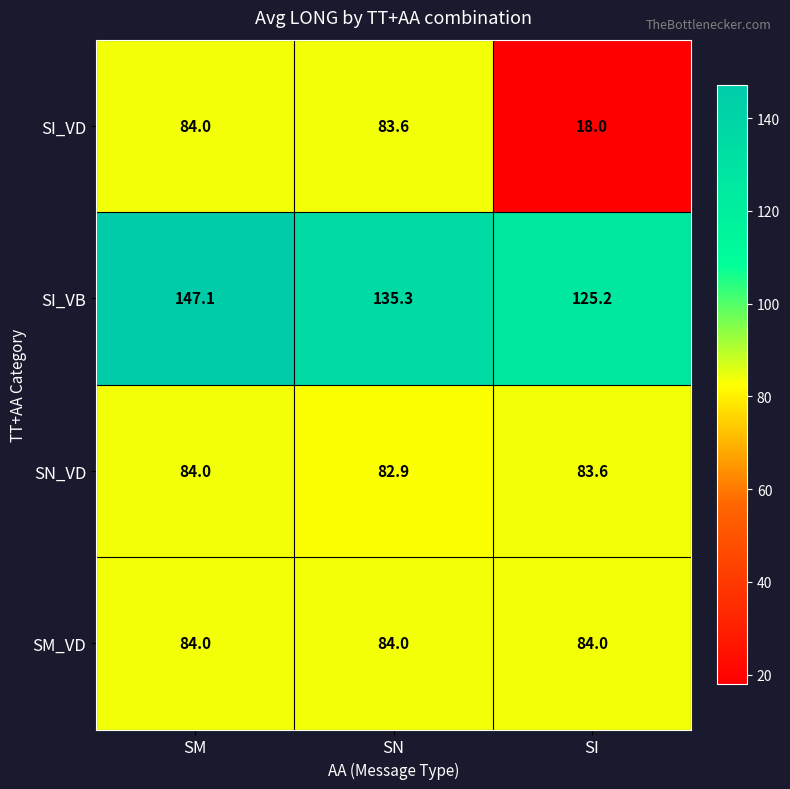

What is the minimum value shown in the chart?

18.0